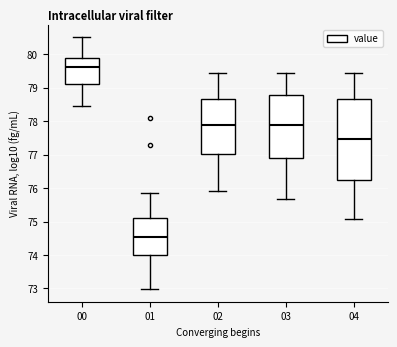

Reading left to right, read every box against the y-axis: the position of its median line, the range the box covers, and the ends of its whiskers. The values are not printed on the chart, so give them approximately, as read against the axis.

00: median 79.6, box 79.1 to 79.9, whiskers 78.5 to 80.5
01: median 74.5, box 74.0 to 75.1, whiskers 73.0 to 75.8
02: median 77.9, box 77.0 to 78.7, whiskers 75.9 to 79.5
03: median 77.9, box 76.9 to 78.8, whiskers 75.7 to 79.5
04: median 77.5, box 76.2 to 78.7, whiskers 75.1 to 79.5